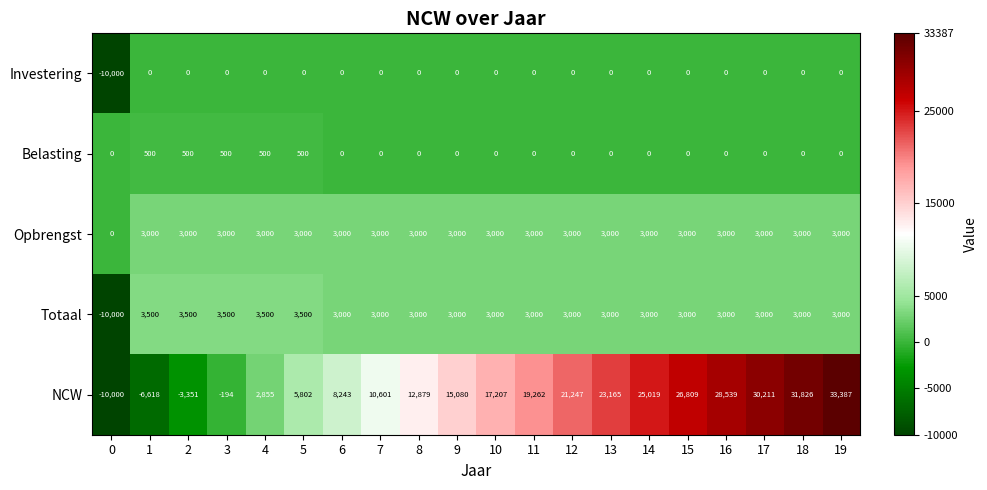

List the series in order of their peak value, lowest first.

Investering, Belasting, Opbrengst, Totaal, NCW